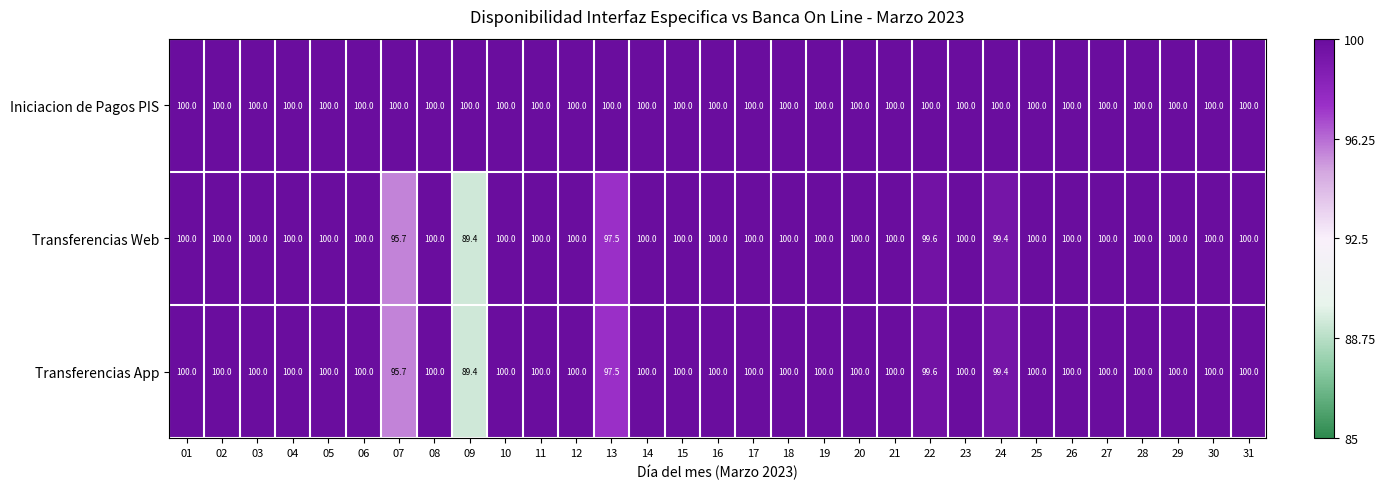

Which series has the largest total across all categories?

Iniciacion de Pagos PIS